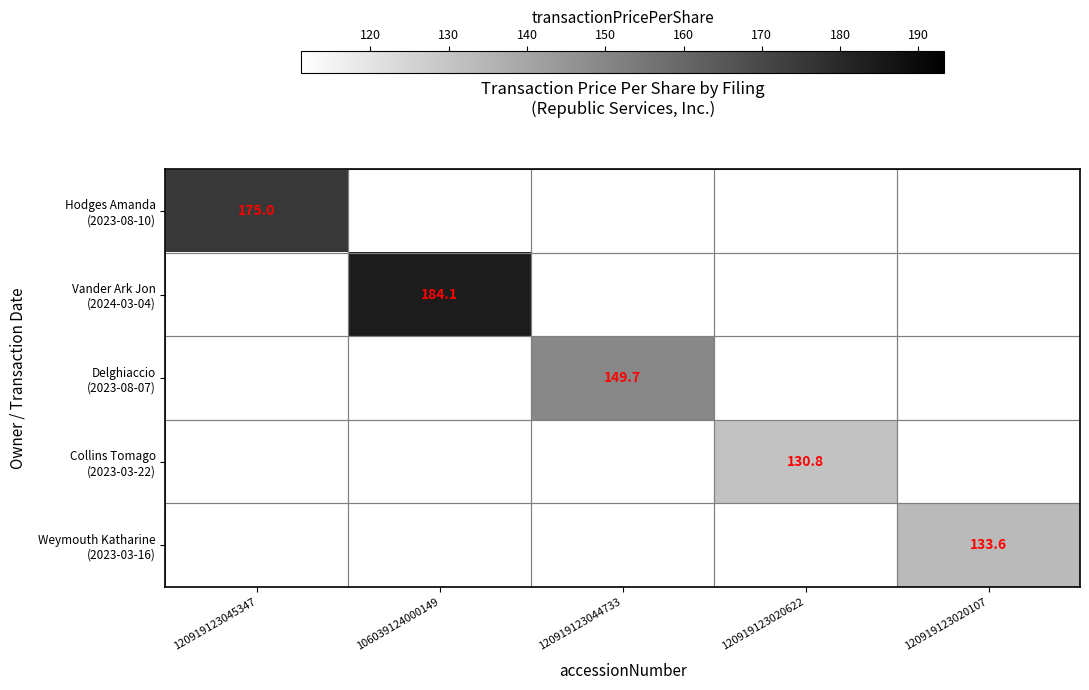

Which series has the largest total across all categories?

Vander Ark Jon (2024-03-04)